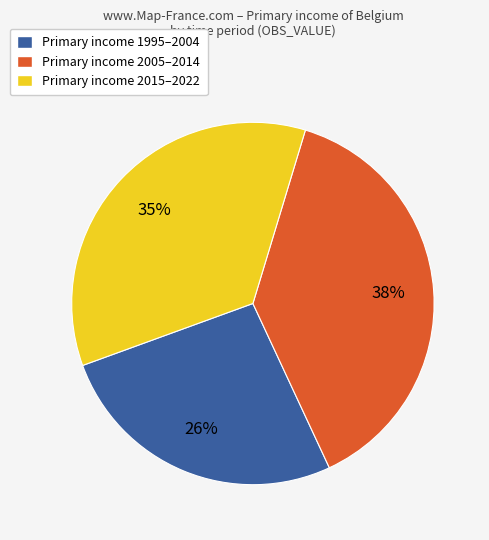

What is the largest slice in the pie chart?

Primary income 2005–2014